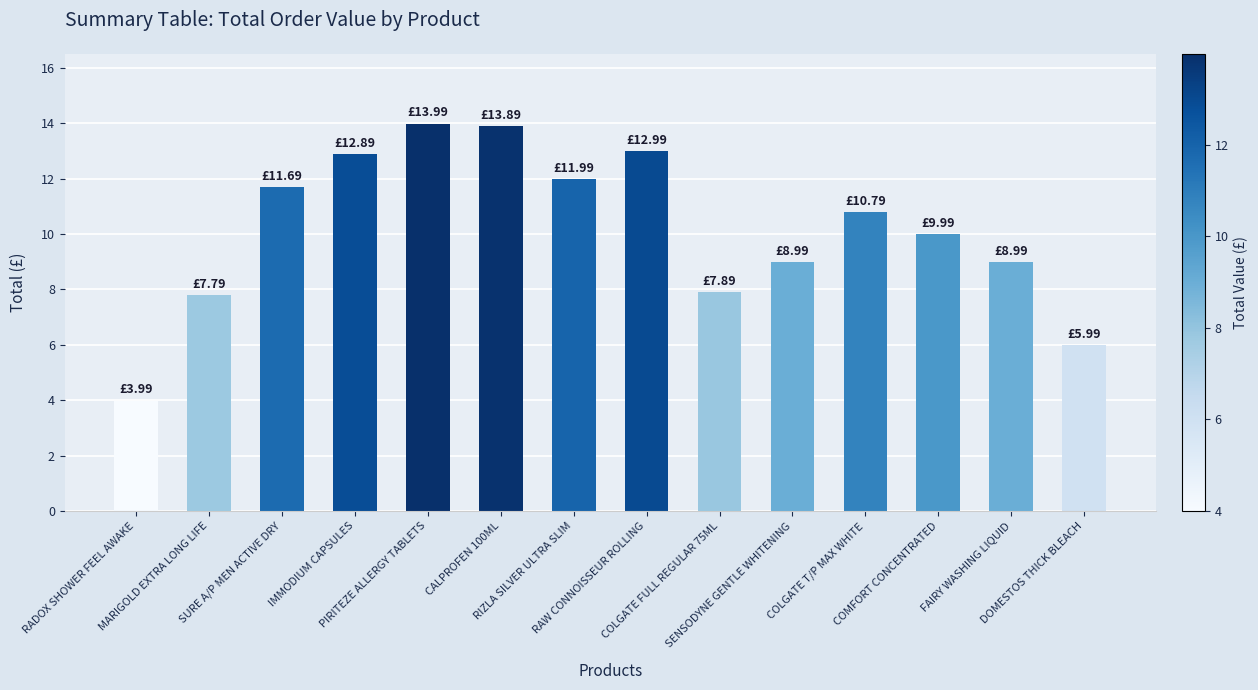

What is the smallest value displayed?

4.0